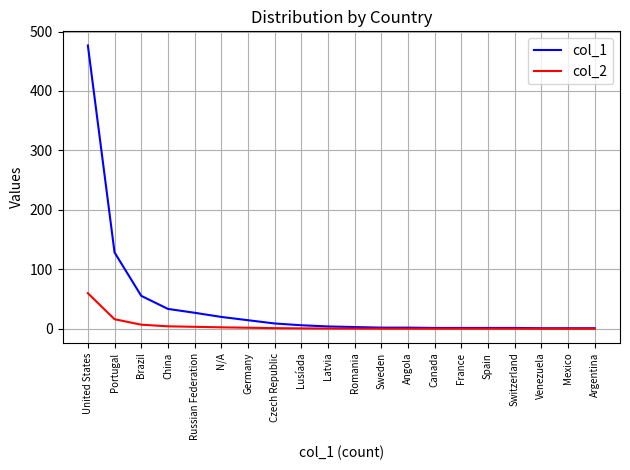

At which label does col_2 reach its peak?

United States